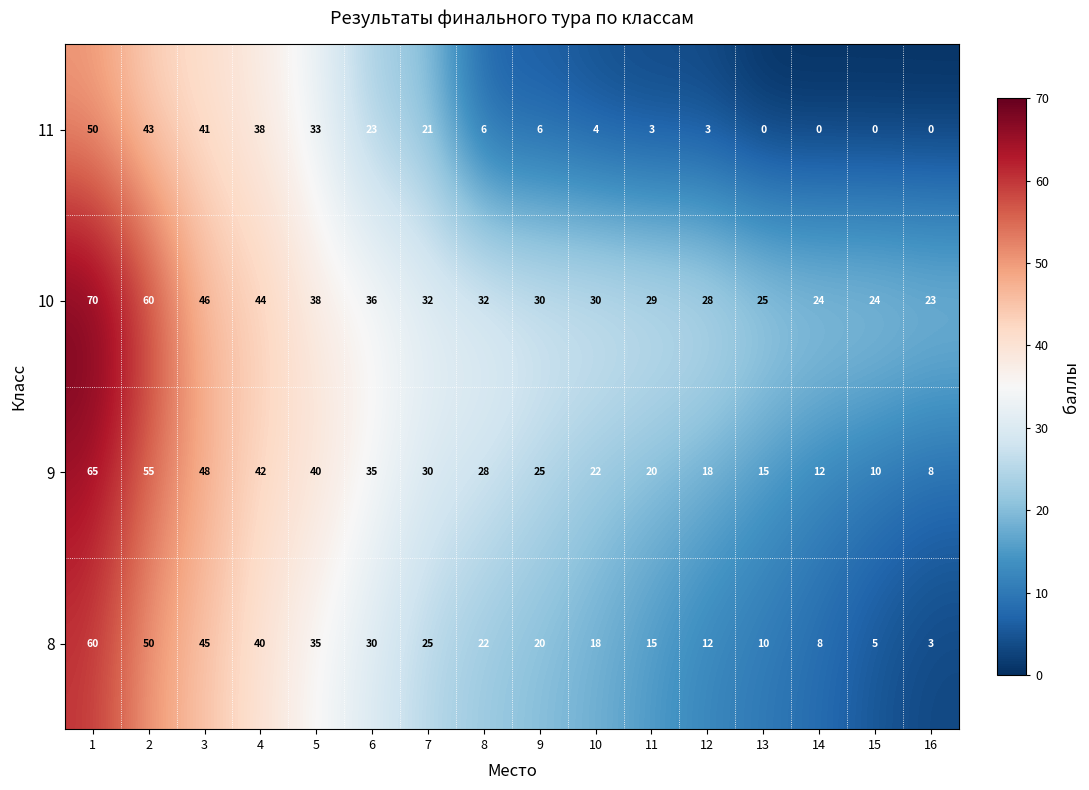

What value does the 10 series have at 12?

28